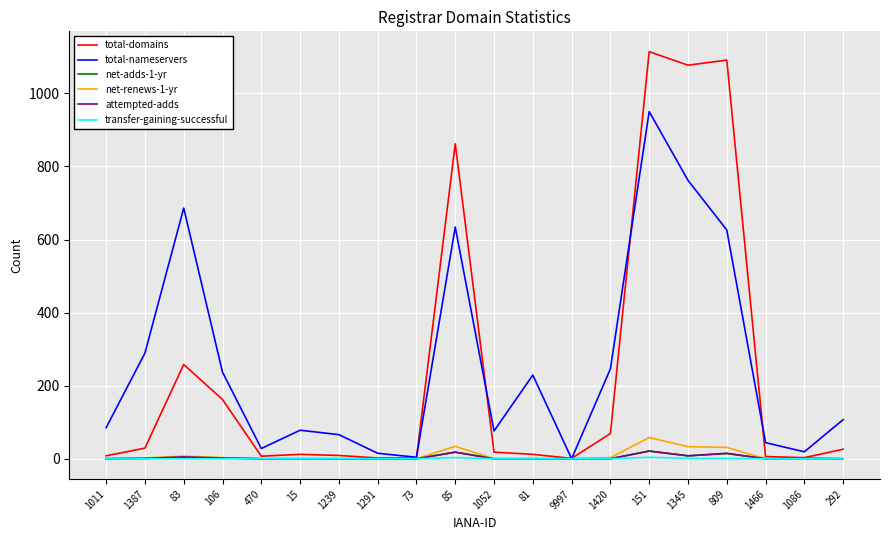

Is it true that net-renews-1-yr equals 3 at 1420?

True